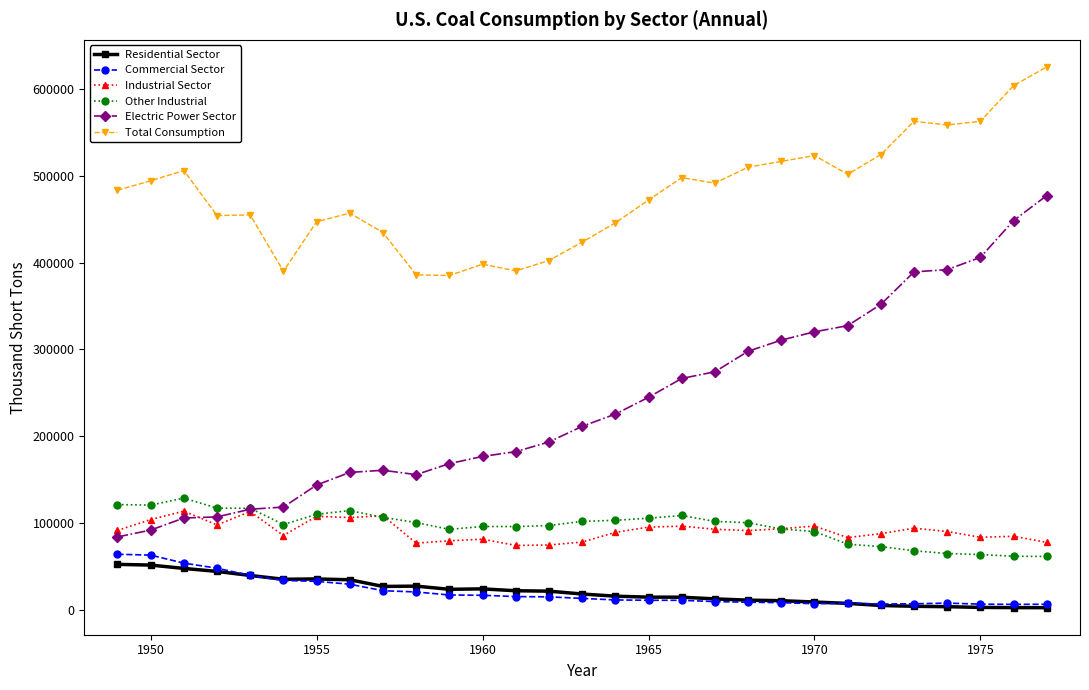

Which series has the largest range (max minus min)?

Electric Power Sector